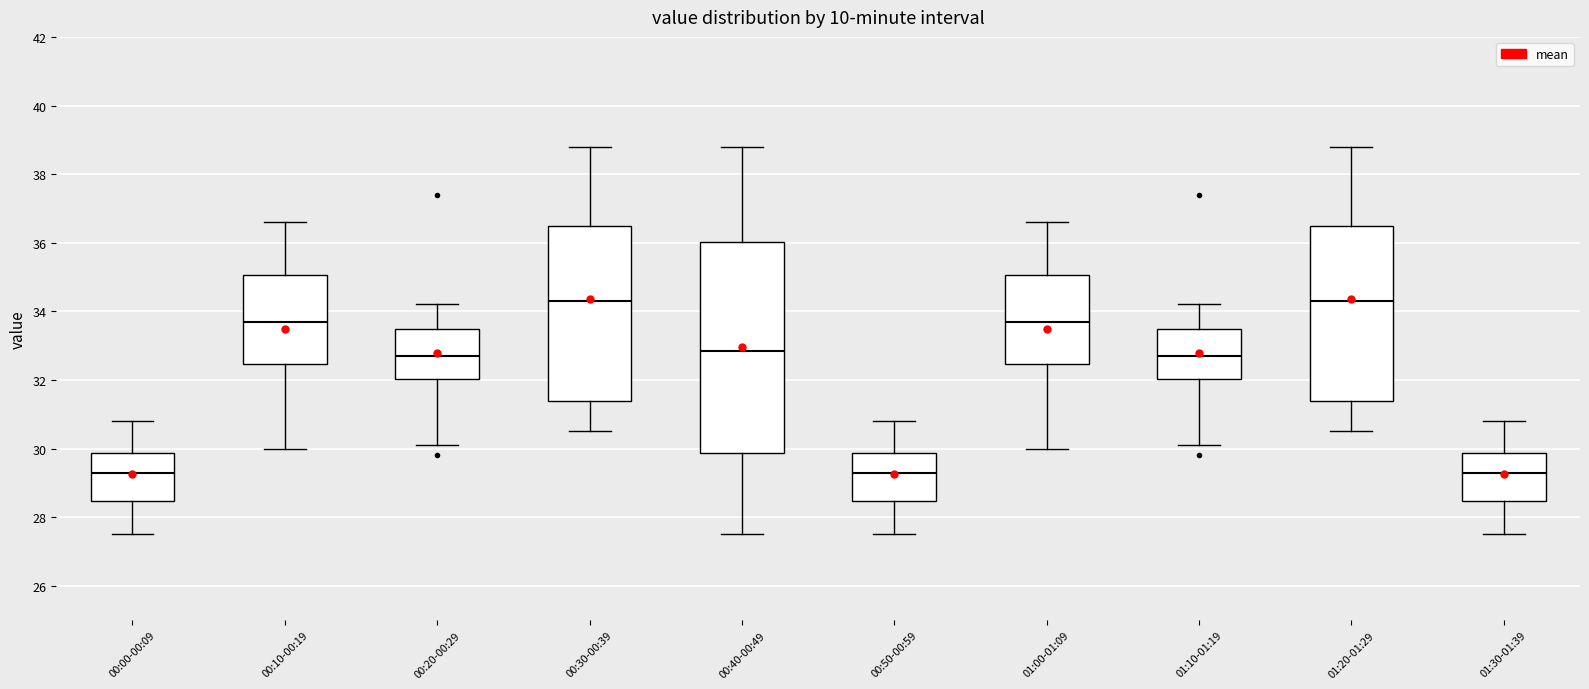

Comparing the boxes themselves (not the whiskers), which one is the tallest?

00:40-00:49